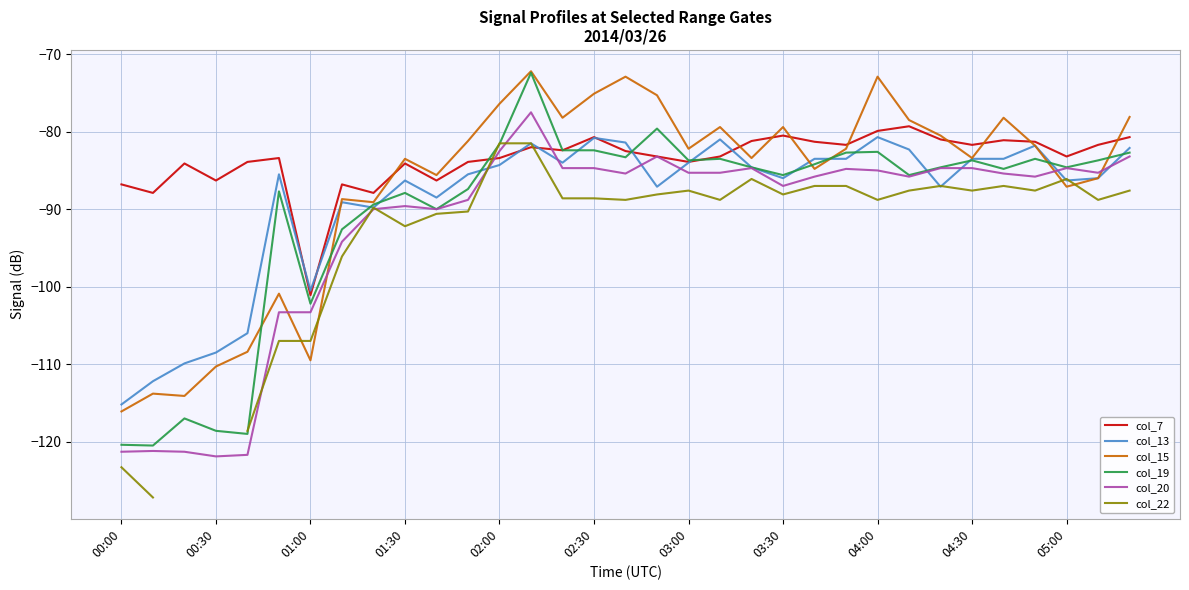

What is the difference between the second highest and minimum values in the col_13 series?

34.4